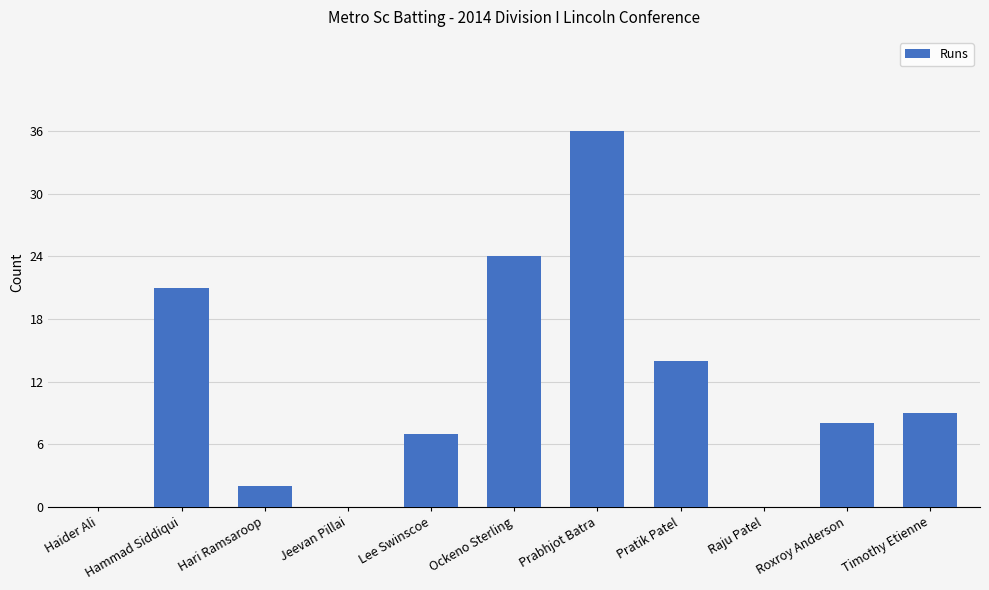

Reading left to right, extract all data points from this chart.

Haider Ali=0	Hammad Siddiqui=21	Hari Ramsaroop=2	Jeevan Pillai=0	Lee Swinscoe=7	Ockeno Sterling=24	Prabhjot Batra=36	Pratik Patel=14	Raju Patel=0	Roxroy Anderson=8	Timothy Etienne=9